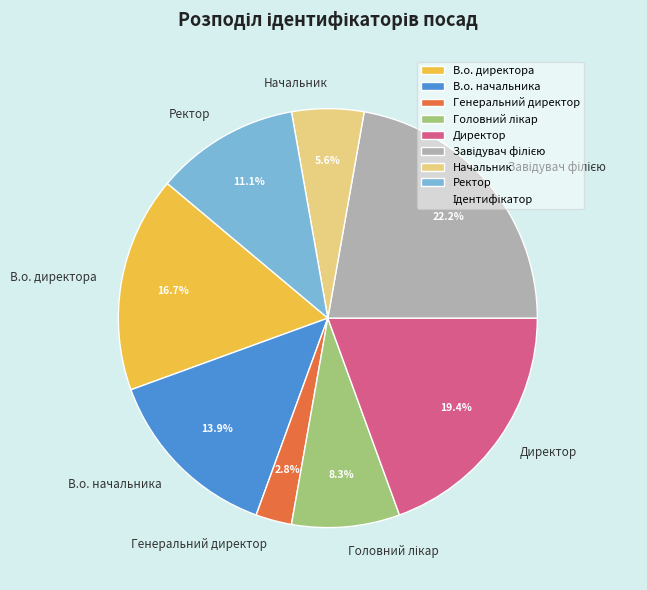

The В.о. начальника slice represents 1% of the pie. True or false?

False